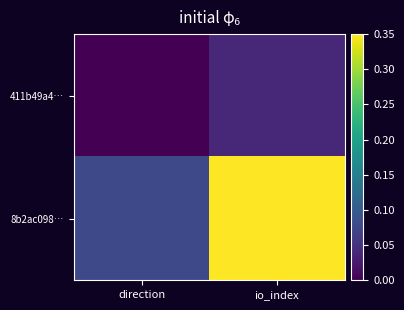

How many series are shown in this chart?

2